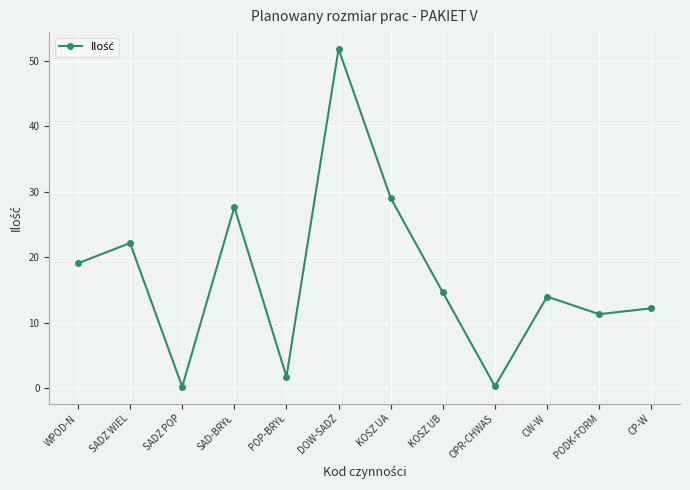

What is the greatest value displayed?

51.8